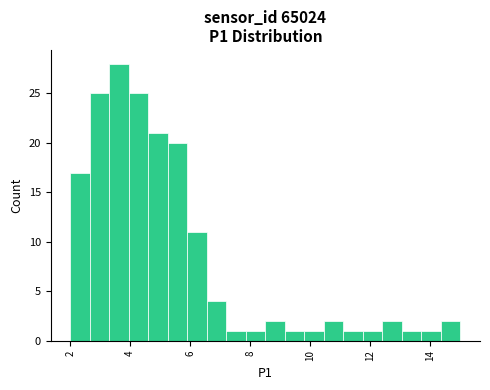

Around what value on the x-axis is the tallest bar? Give the approximate position of its centre, as read against the axis.

3.6